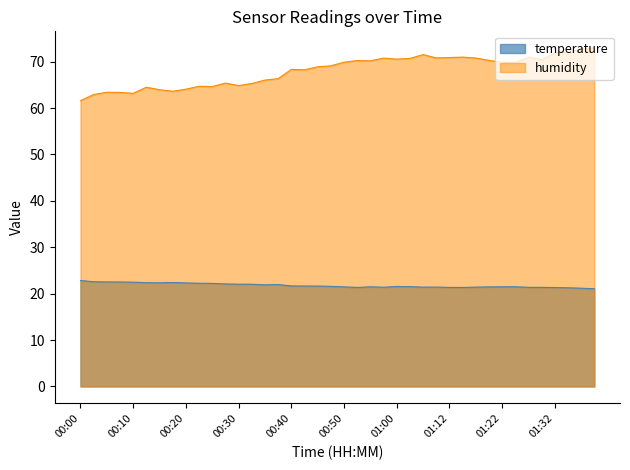

How many values in the humidity series are below 69?

19